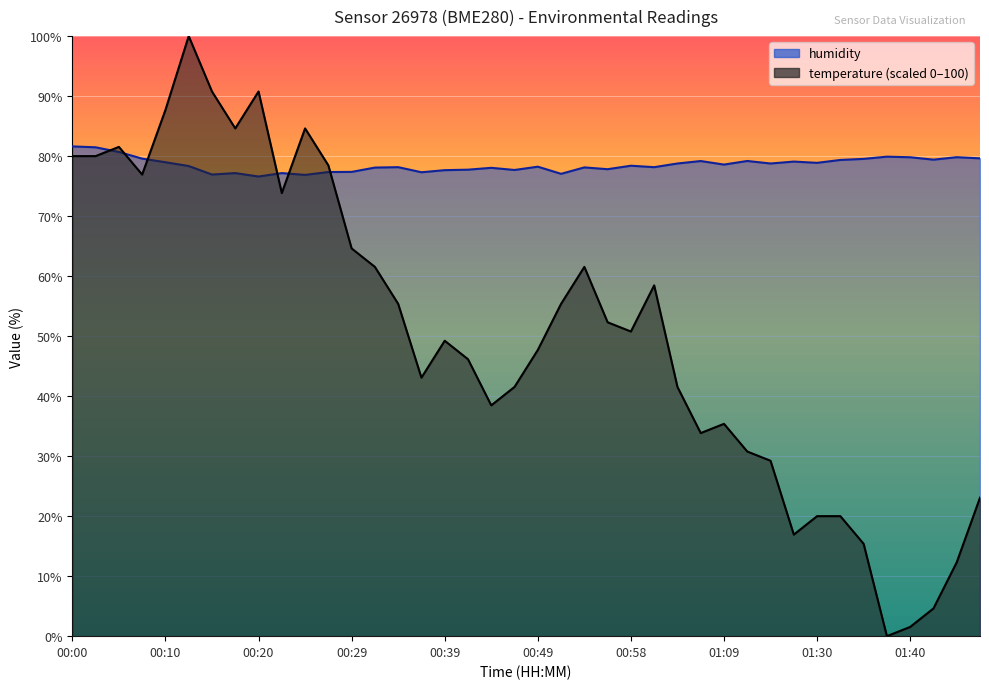

Which category has the highest value in the humidity series?

00:00